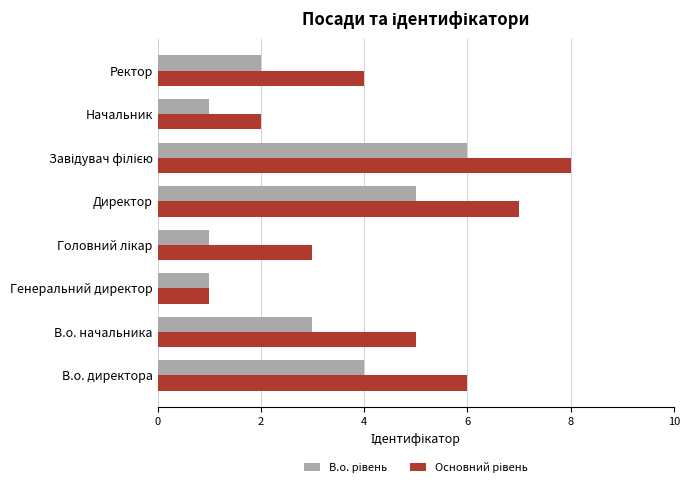

What is the total value across all series at В.о. директора?

10